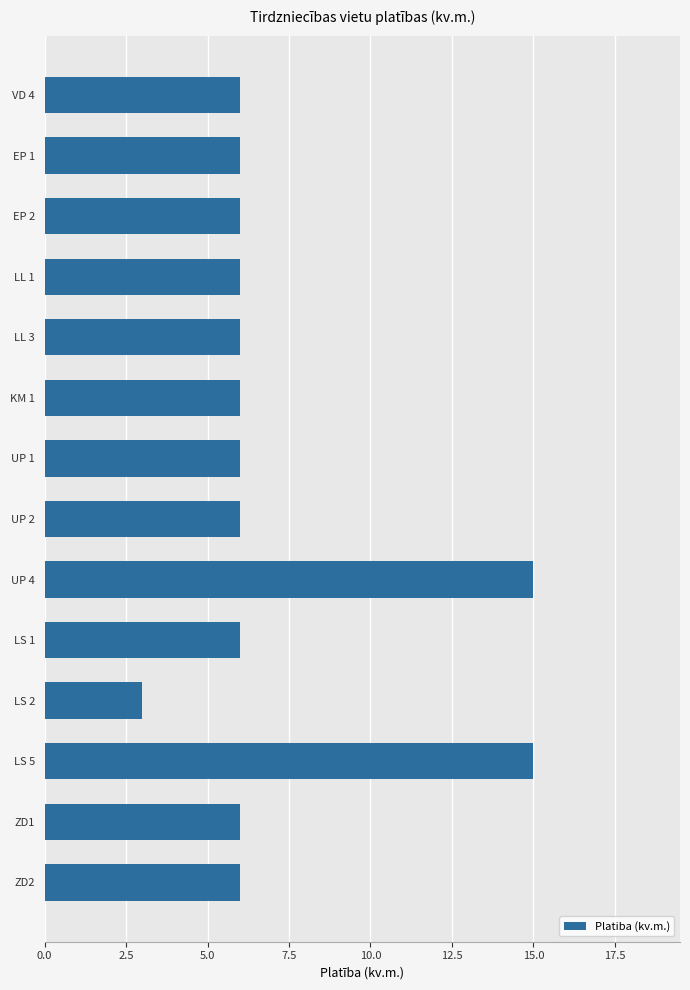

What is the average value?

7